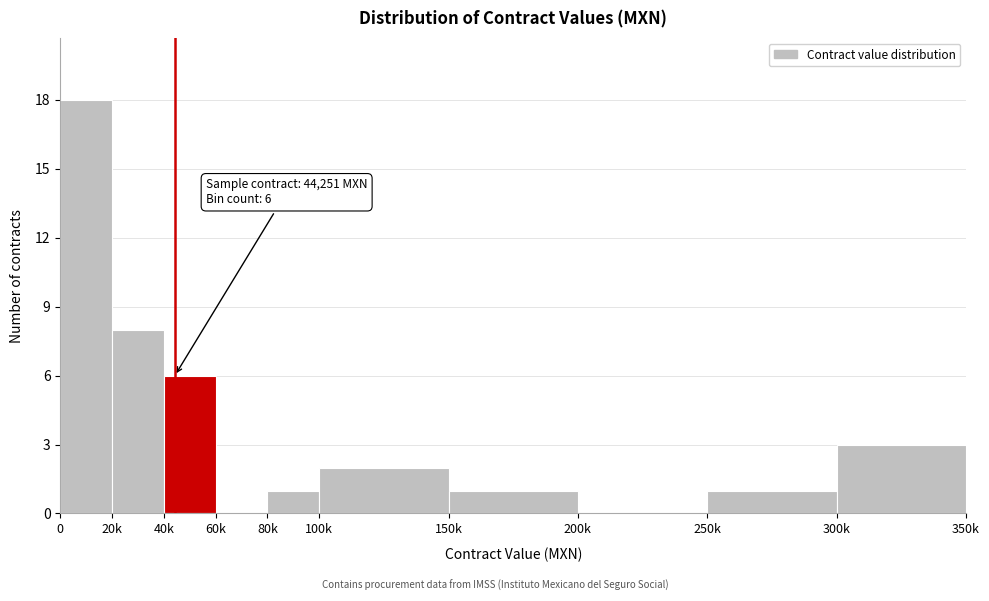

Reading left to right, list all the values displayed in this chart.

0=18	20k=8	40k=6	60k=0	80k=1	100k=2	150k=1	200k=0	250k=1	300k=3